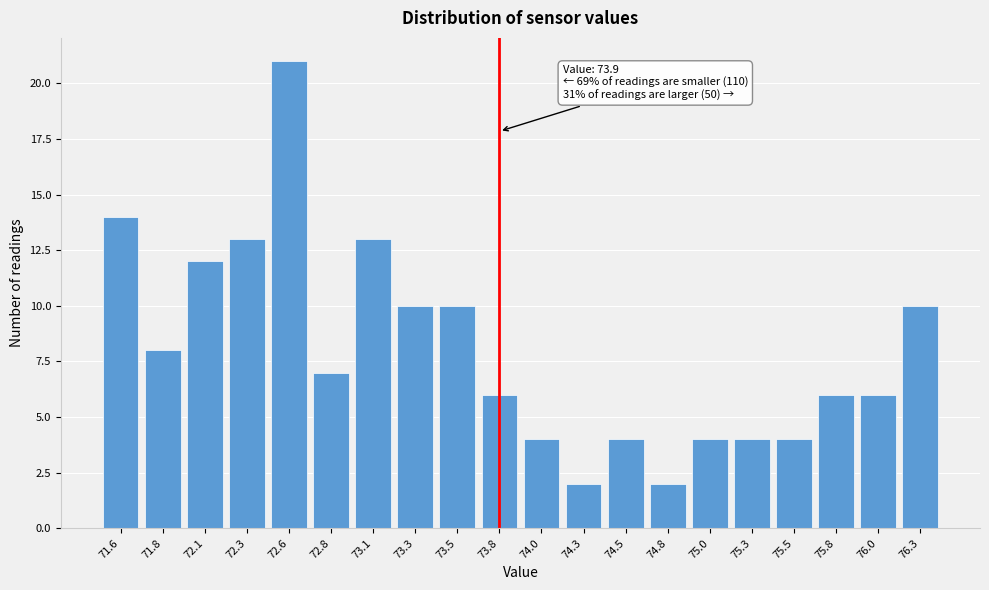

Reading left to right, transcribe all the data shown in this chart.

71.6=14	71.8=8	72.1=12	72.3=13	72.6=21	72.8=7	73.1=13	73.3=10	73.5=10	73.8=6	74.0=4	74.3=2	74.5=4	74.8=2	75.0=4	75.3=4	75.5=4	75.8=6	76.0=6	76.3=10